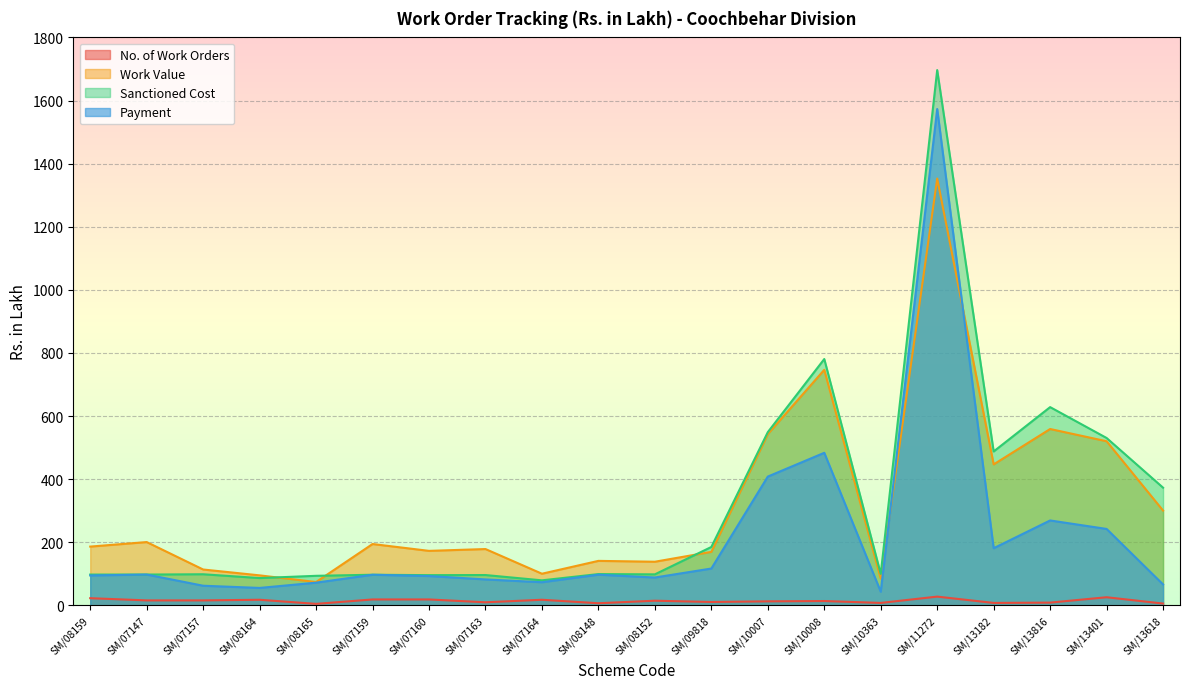

The value of Work Value at SM/07164 is 43.8. True or false?

False